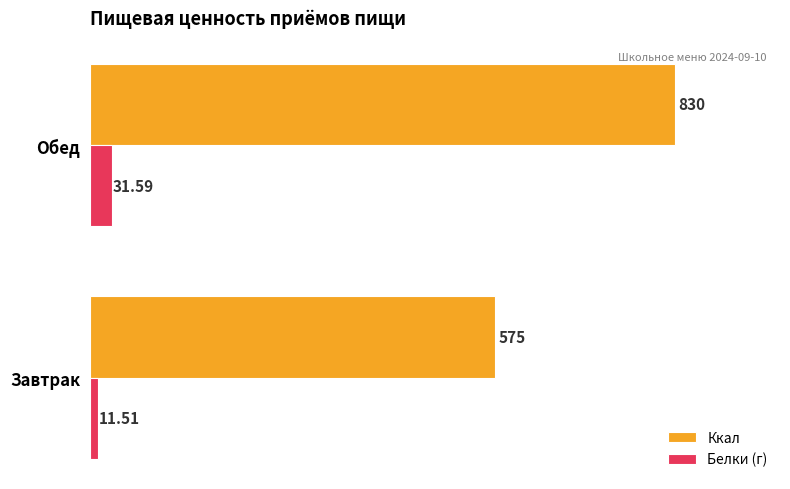

Which series changed the most between Завтрак and Обед?

Ккал